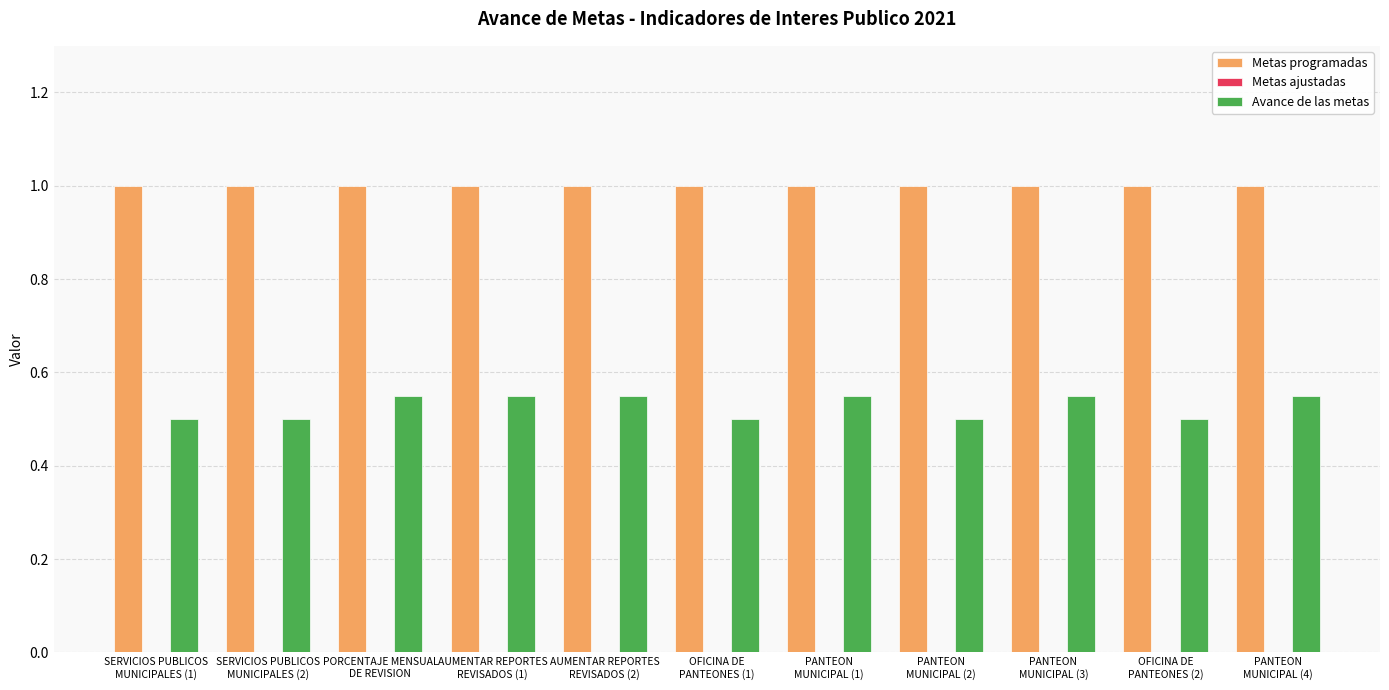

List the series in order of their overall mean, highest first.

Metas programadas, Avance de las metas